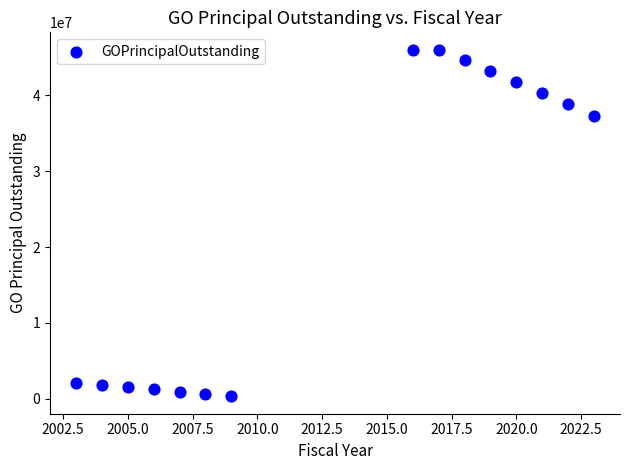

What is the range of X values (max minus min)?

20